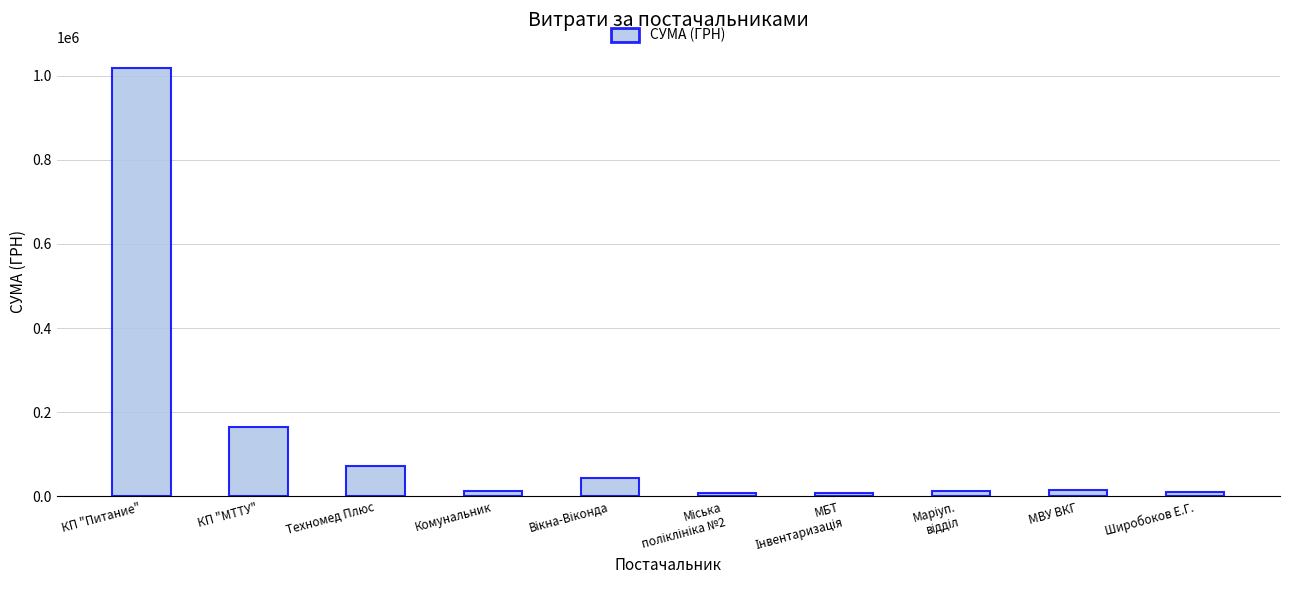

Count the number of values greater than 14677.

5